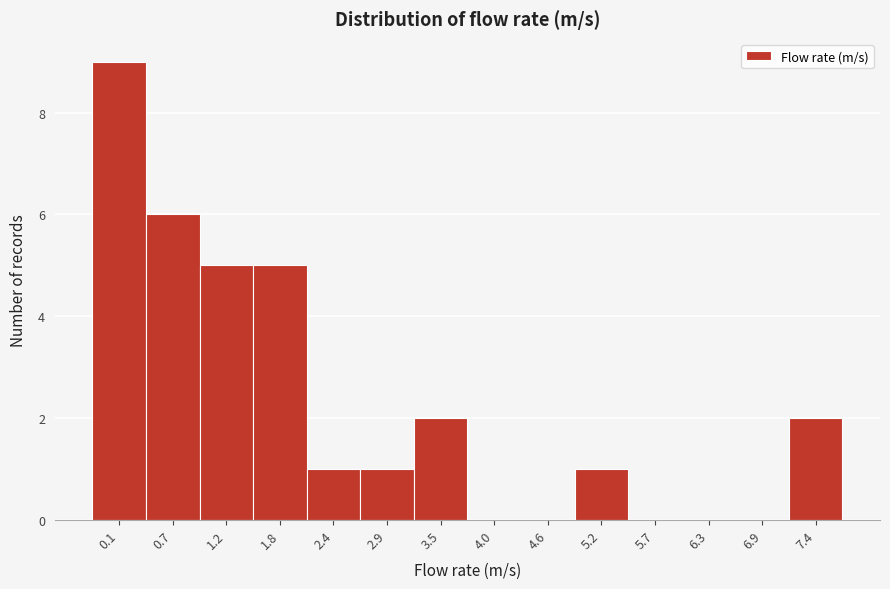

Reading left to right, extract all data points from this chart.

0.1=9	0.7=6	1.2=5	1.8=5	2.4=1	2.9=1	3.5=2	4.0=0	4.6=0	5.2=1	5.7=0	6.3=0	6.9=0	7.4=2